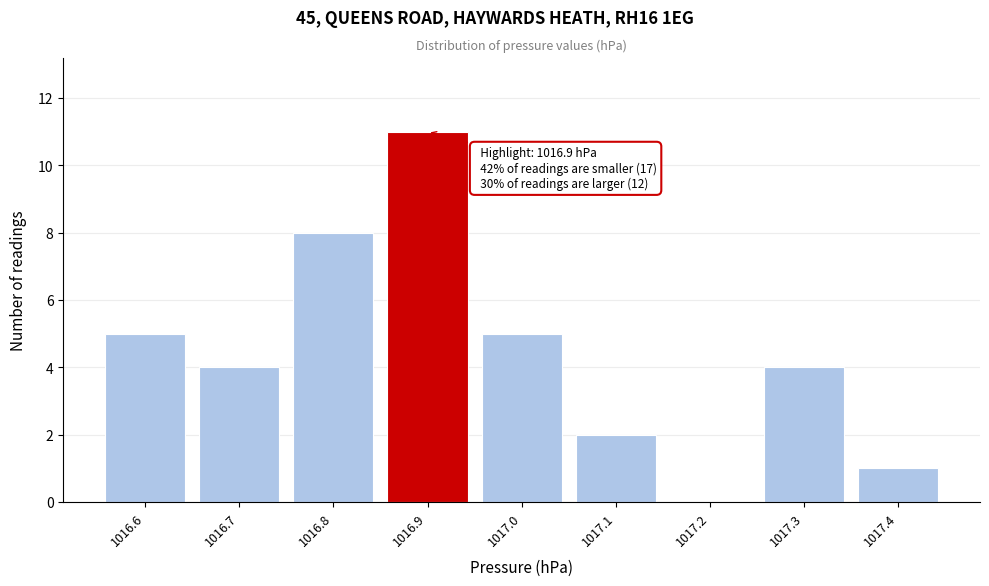

Reading right to left, what are all the values shown in this chart?

1017.4=1	1017.3=4	1017.2=0	1017.1=2	1017.0=5	1016.9=11	1016.8=8	1016.7=4	1016.6=5